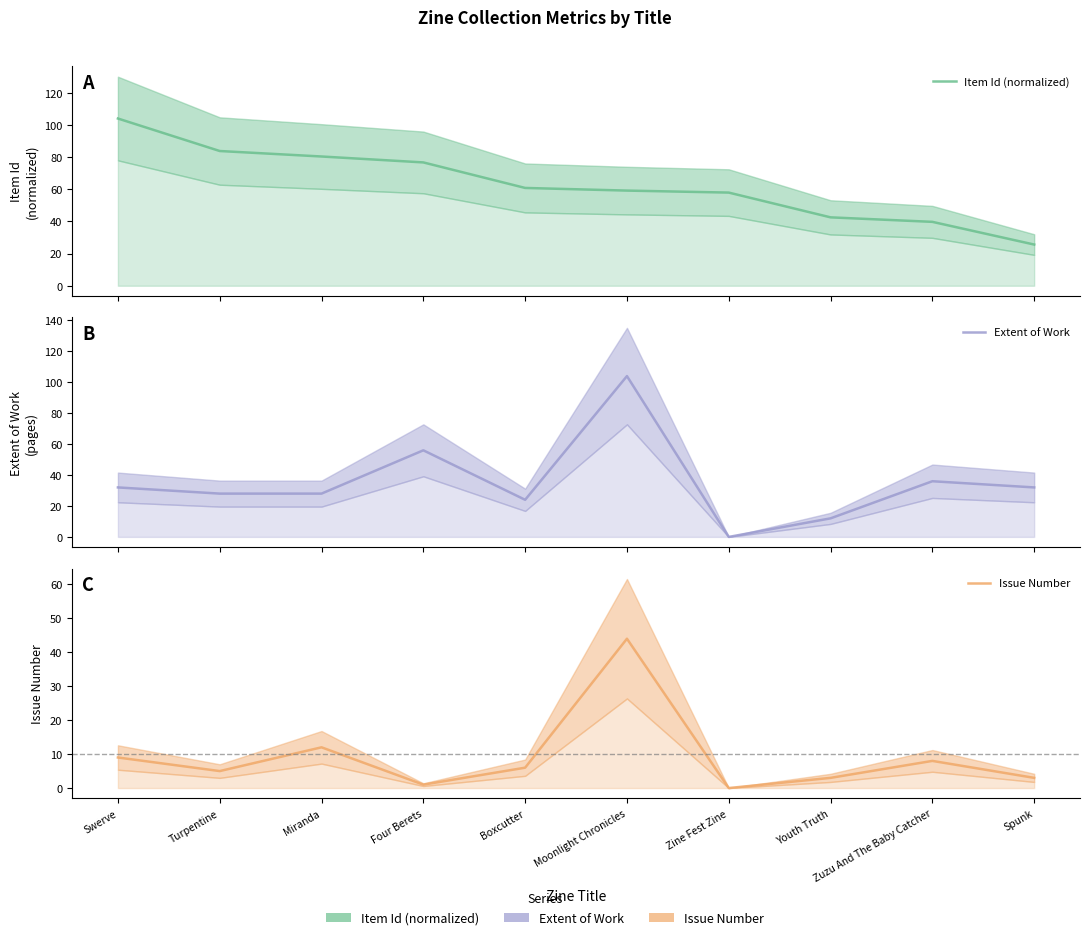

How many categories are shown in the chart?

10